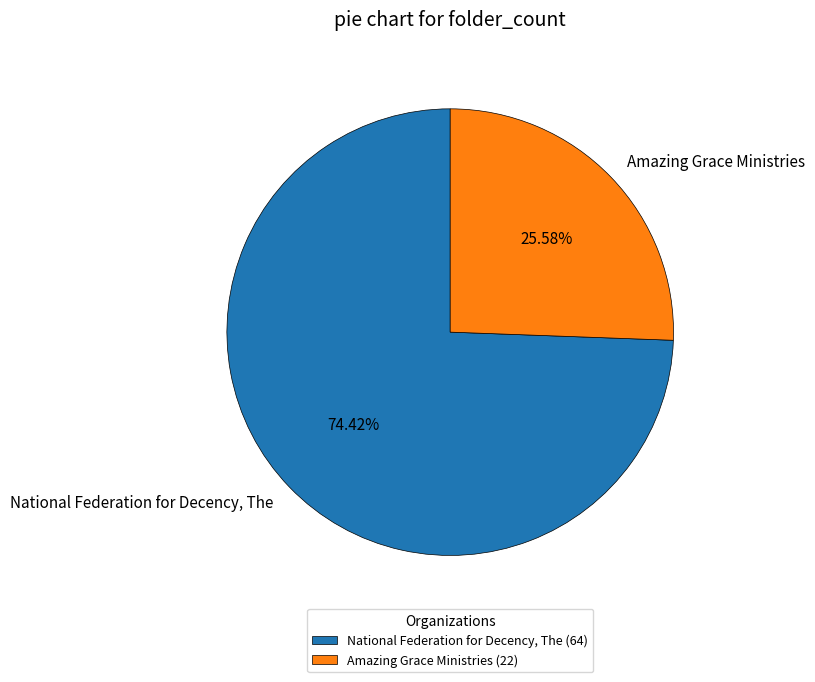

To the nearest percent, what percentage of the pie is National Federation for Decency, The?

74%